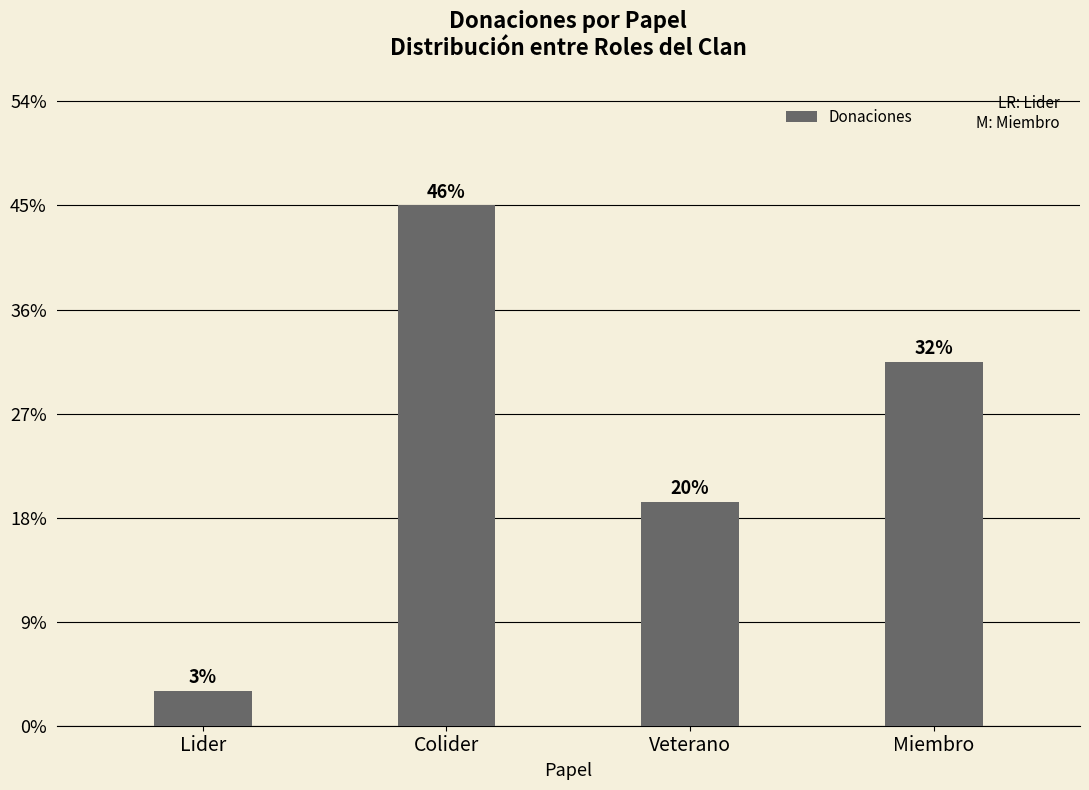

Approximately how many times larger is the value at Colider compared to Miembro?

1.4